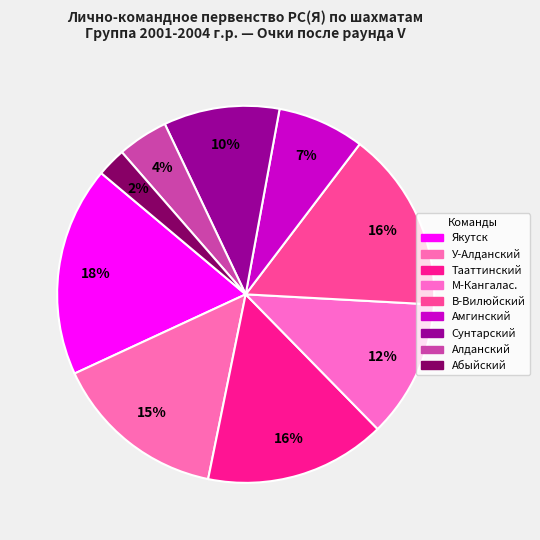

Is there a majority slice in this chart?

No